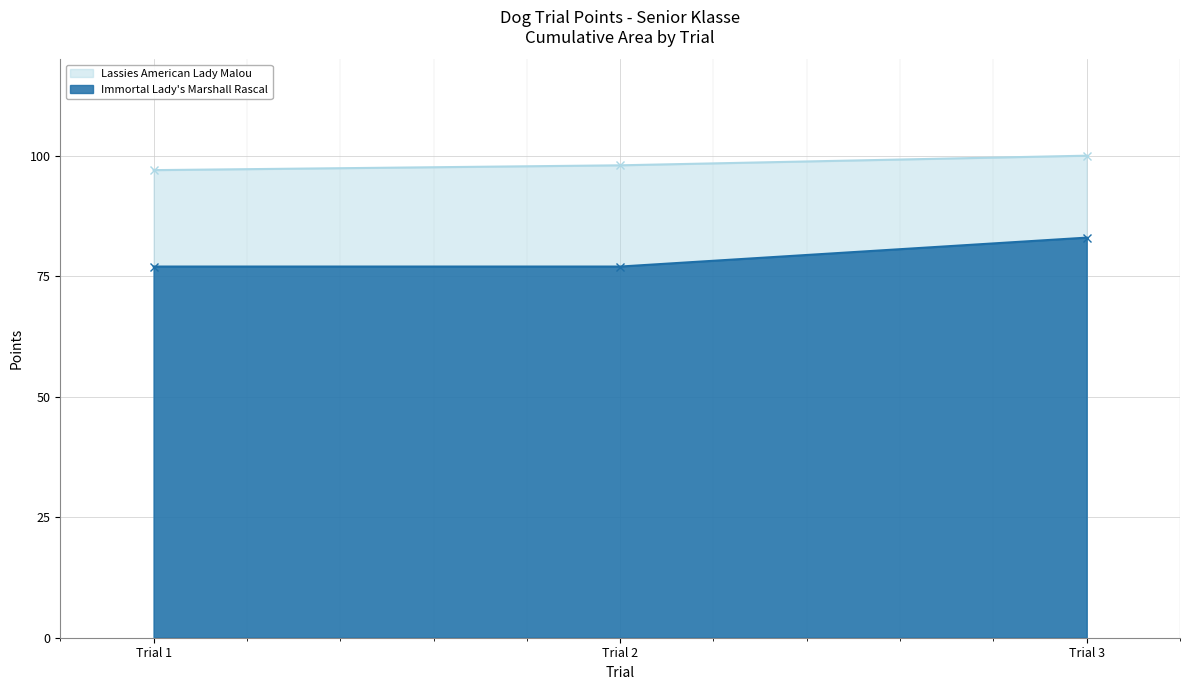

What is the sum of all Immortal Lady's Marshall Rascal values?

237